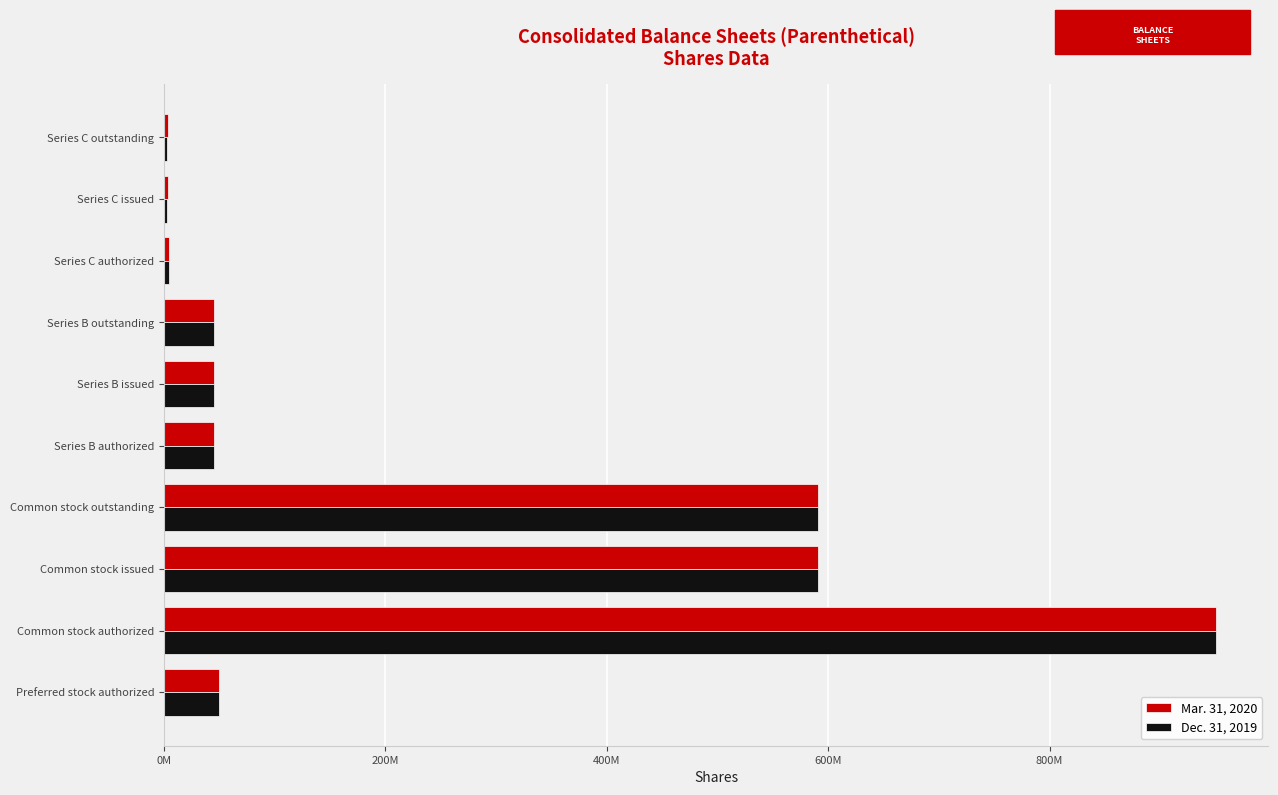

At which category is the sum across all series the highest?

Common stock authorized